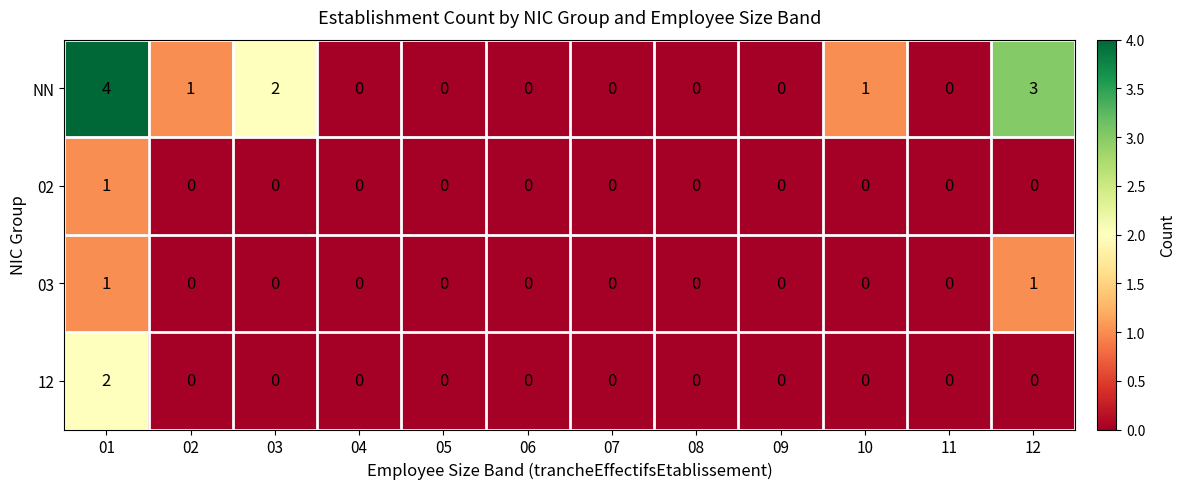

Which series has the largest total across all categories?

NN